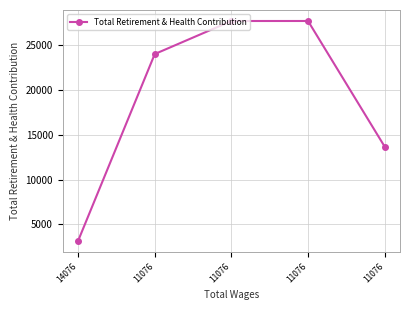

What value does the data have at 11076, to the nearest 100?

27700